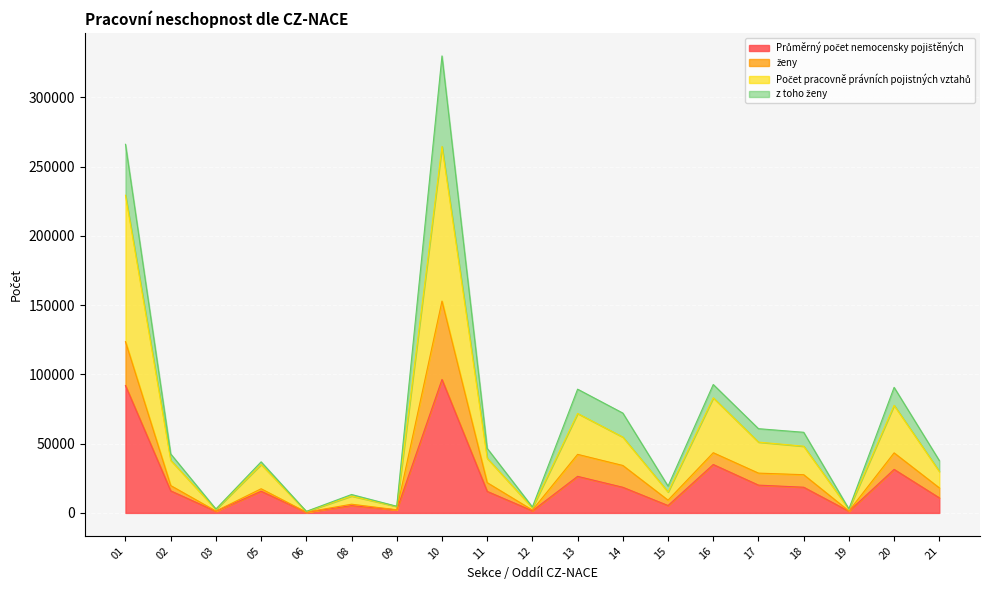

How many lines are shown in the chart?

4